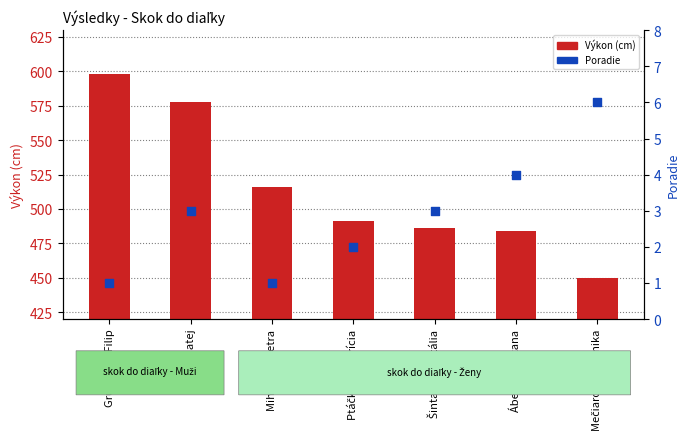

Which series reaches the maximum Y coordinate?

Výkon (cm)